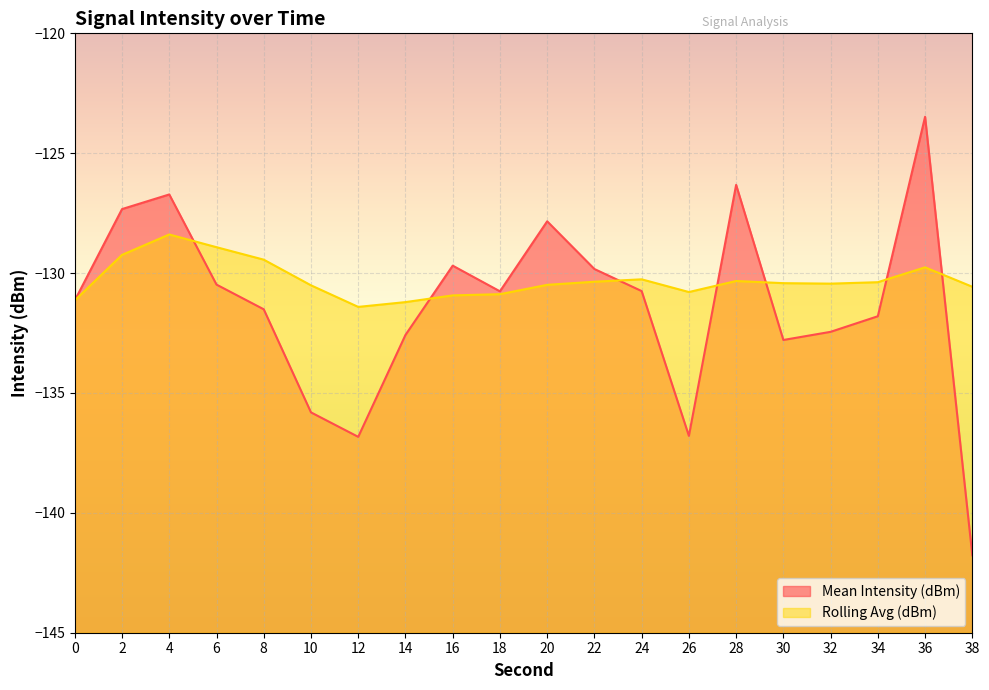

At which label does Mean Intensity (dBm) first exceed -130?

2